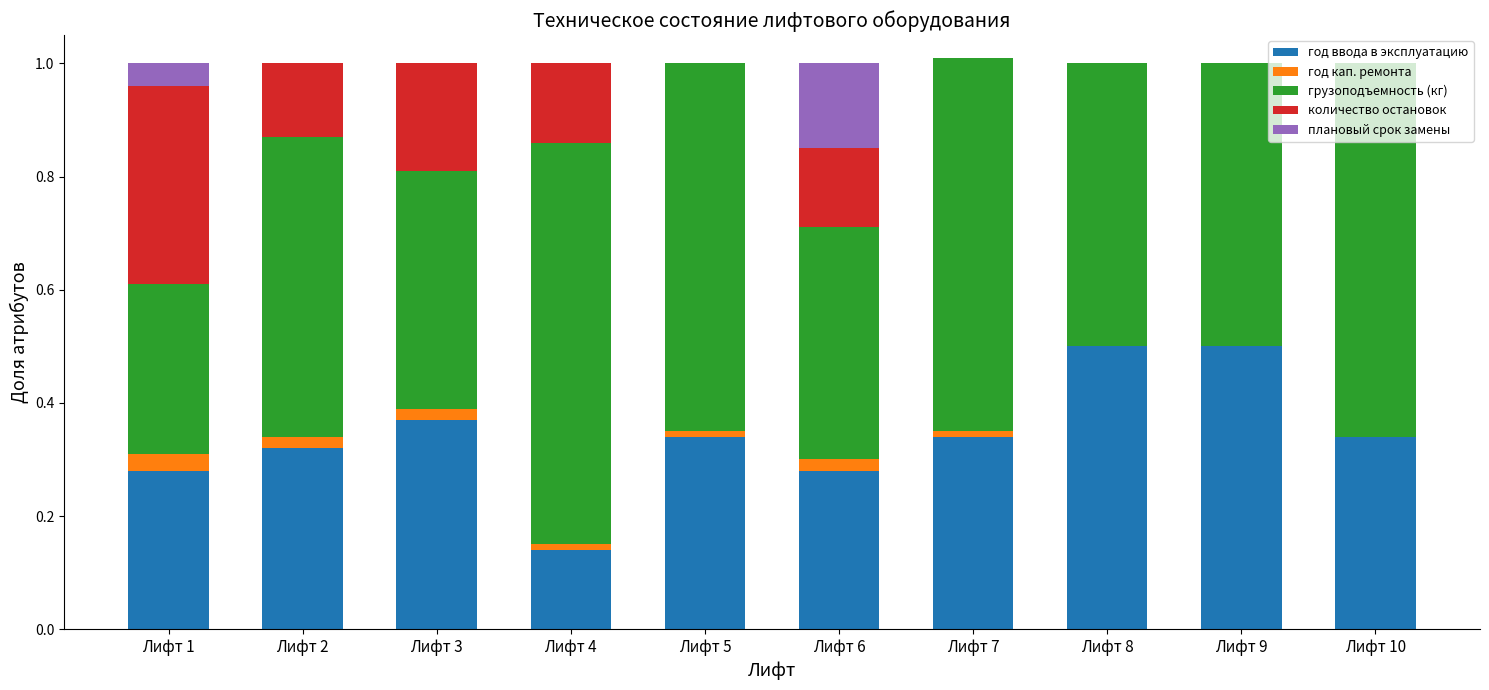

Is it true that год ввода в эксплуатацию equals 0.3 at Лифт 5?

True